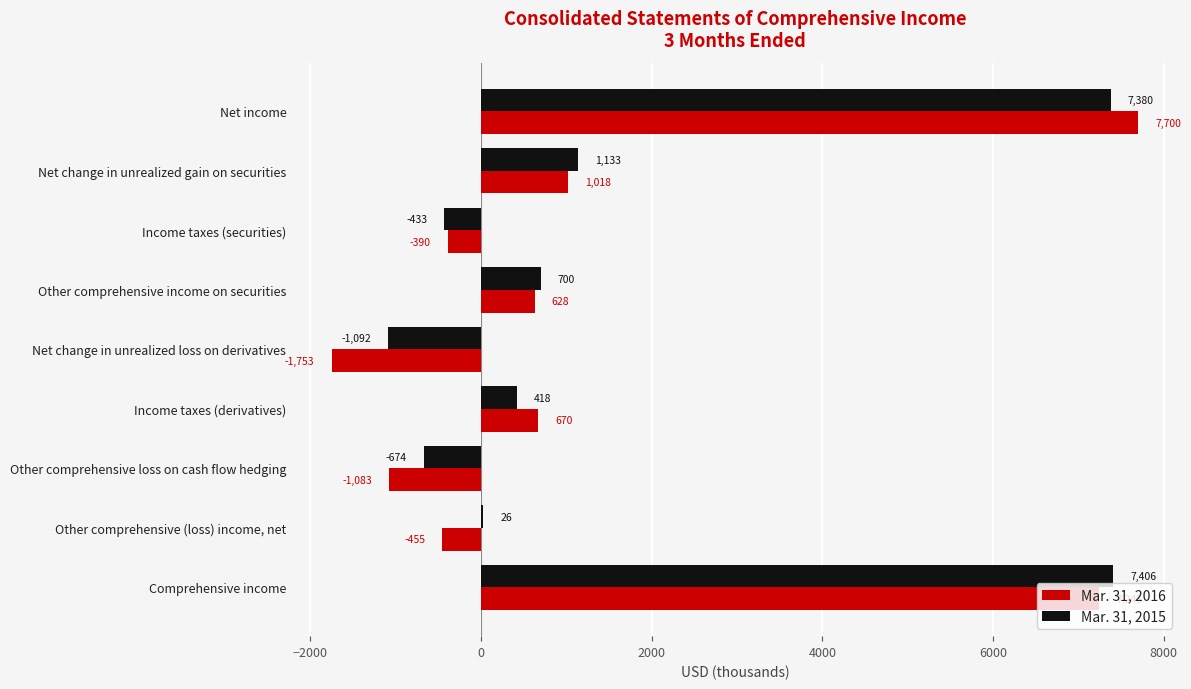

What is the total value across all series at Net income?

15080